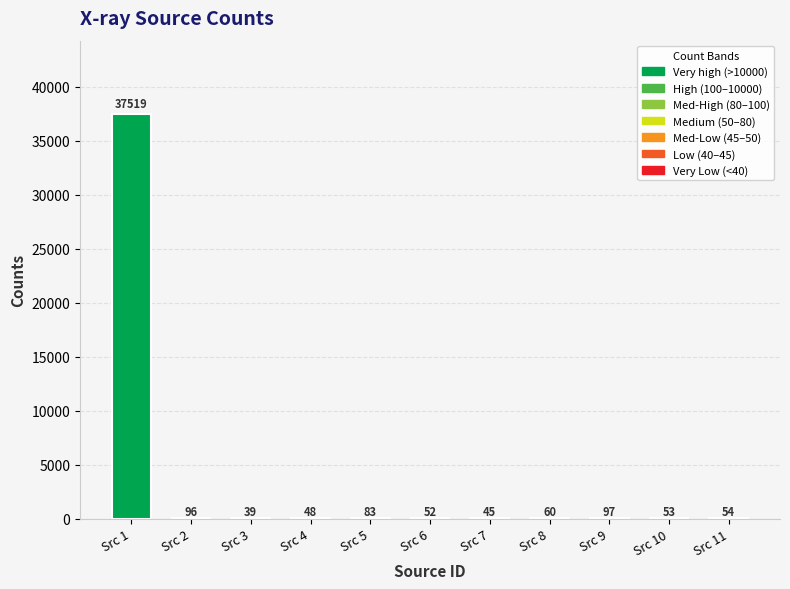

Which label corresponds to the largest value in the chart?

Src 1